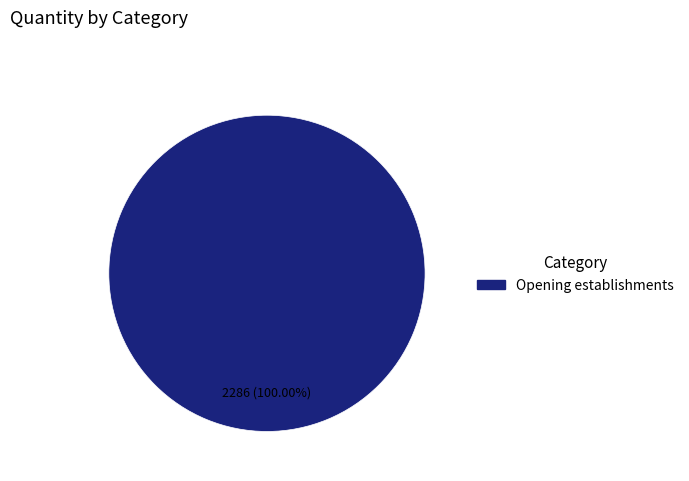

Rank the categories by value from highest to lowest.

Opening establishments